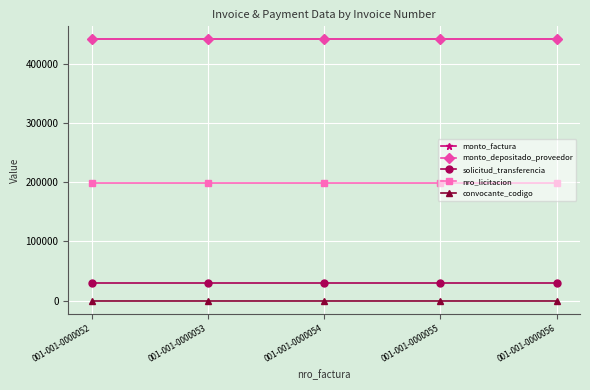

True or false: monto_depositado_proveedor and convocante_codigo intersect in this chart.

False